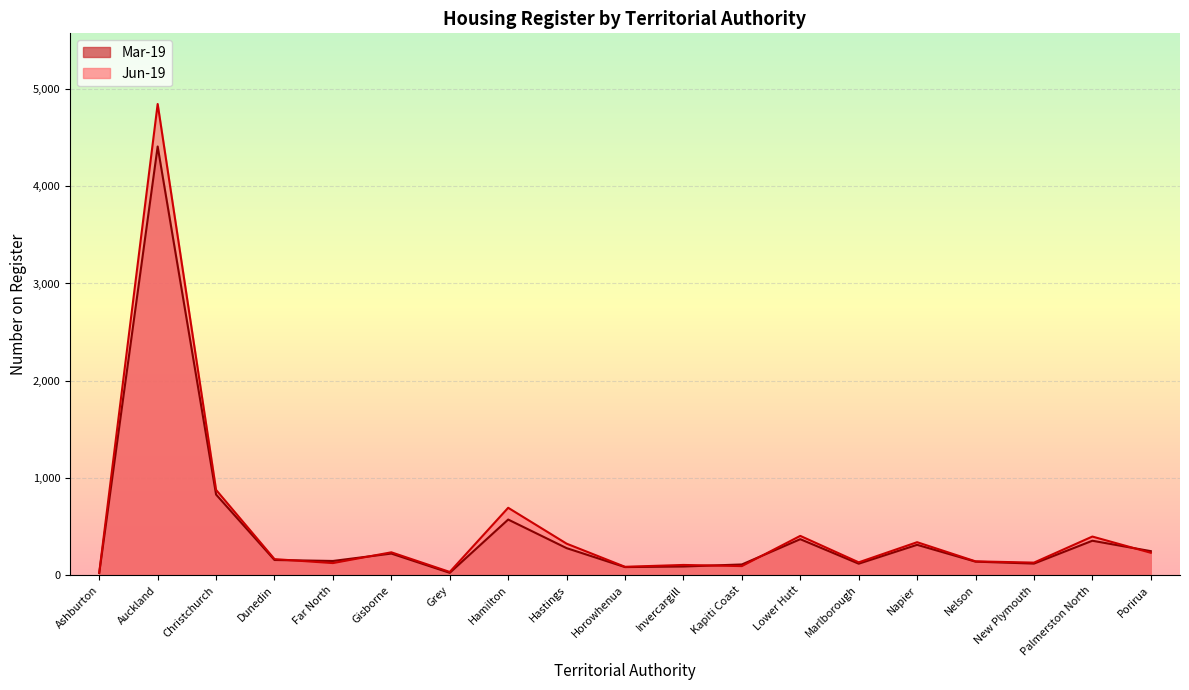

True or false: Jun-19 has a value of 404 at Lower Hutt.

True